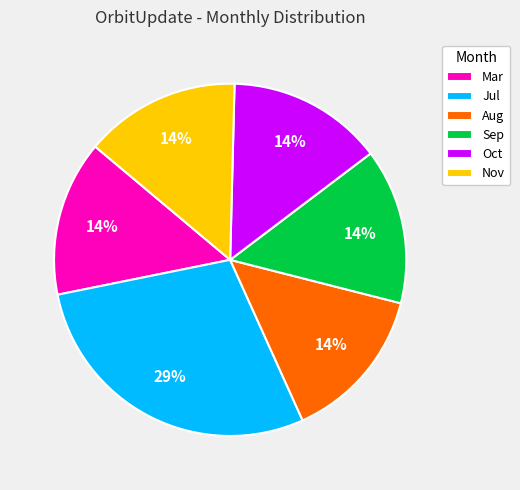

To the nearest percent, what is the average slice percentage?

17%